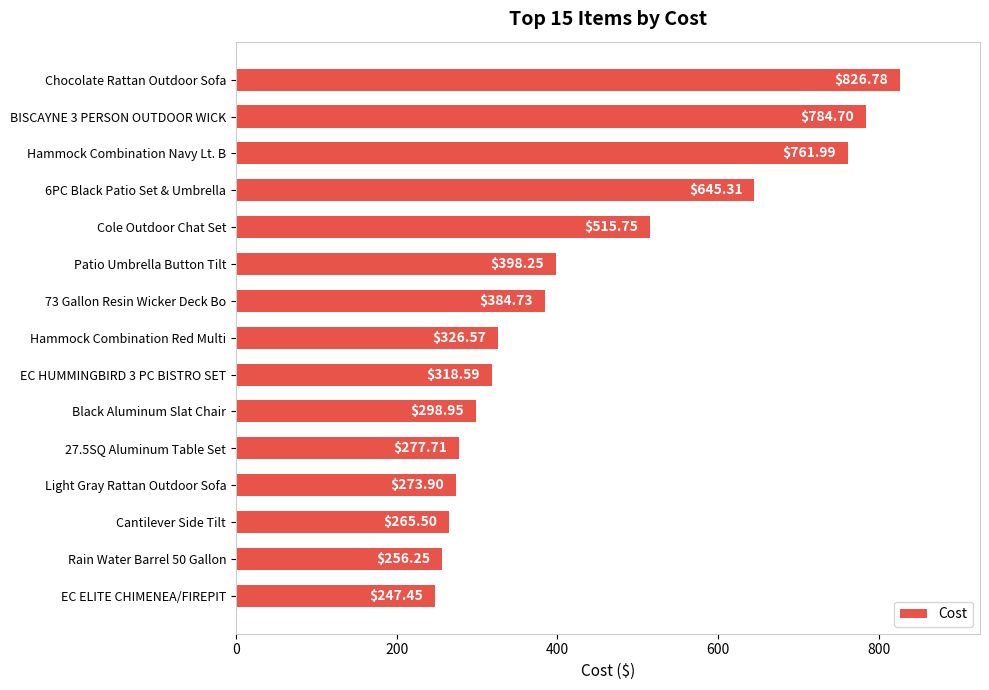

What is the average value?

438.8